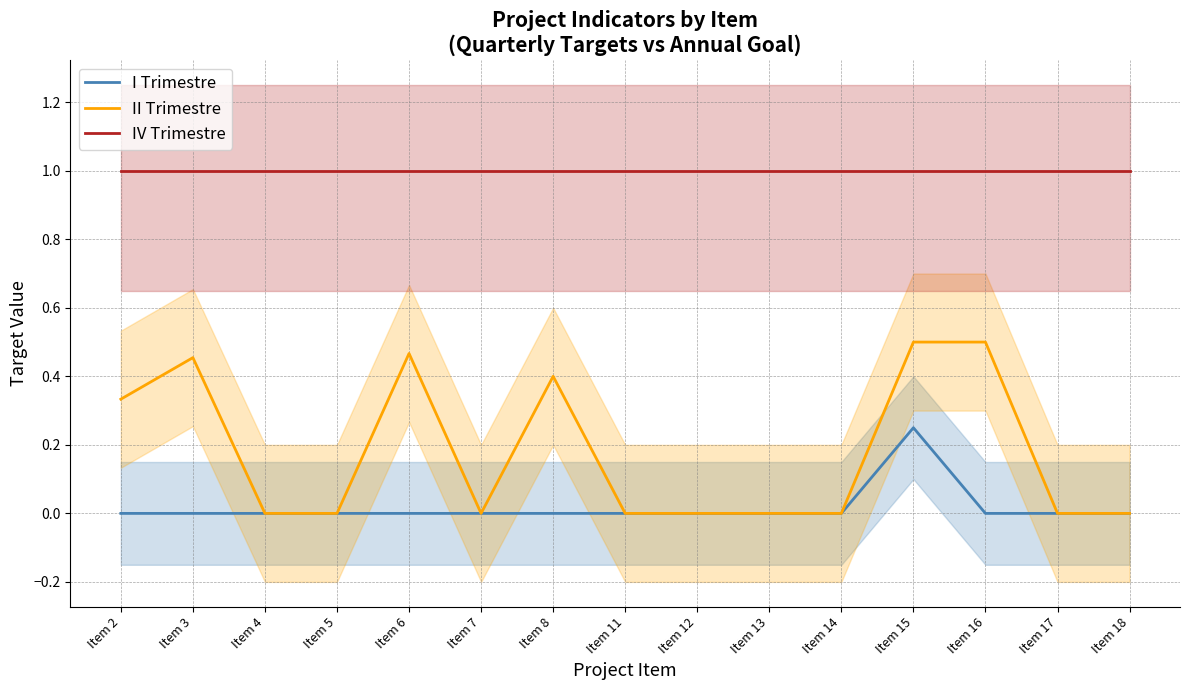

What are all the series names shown in the legend?

I Trimestre, II Trimestre, IV Trimestre